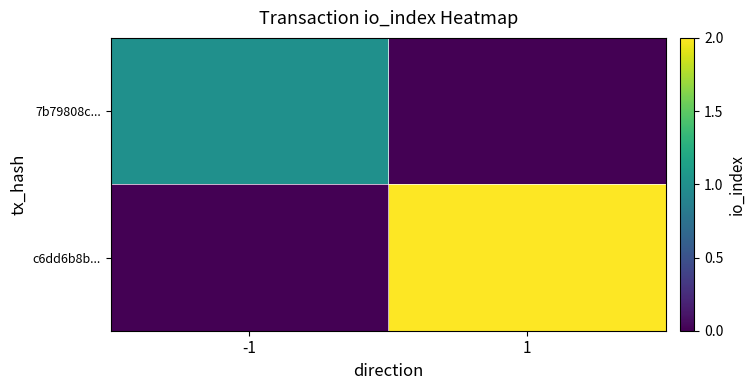

Reading right to left, extract all data points from this chart.

7b79808c...: 1=0	-1=1
c6dd6b8b...: 1=2	-1=0